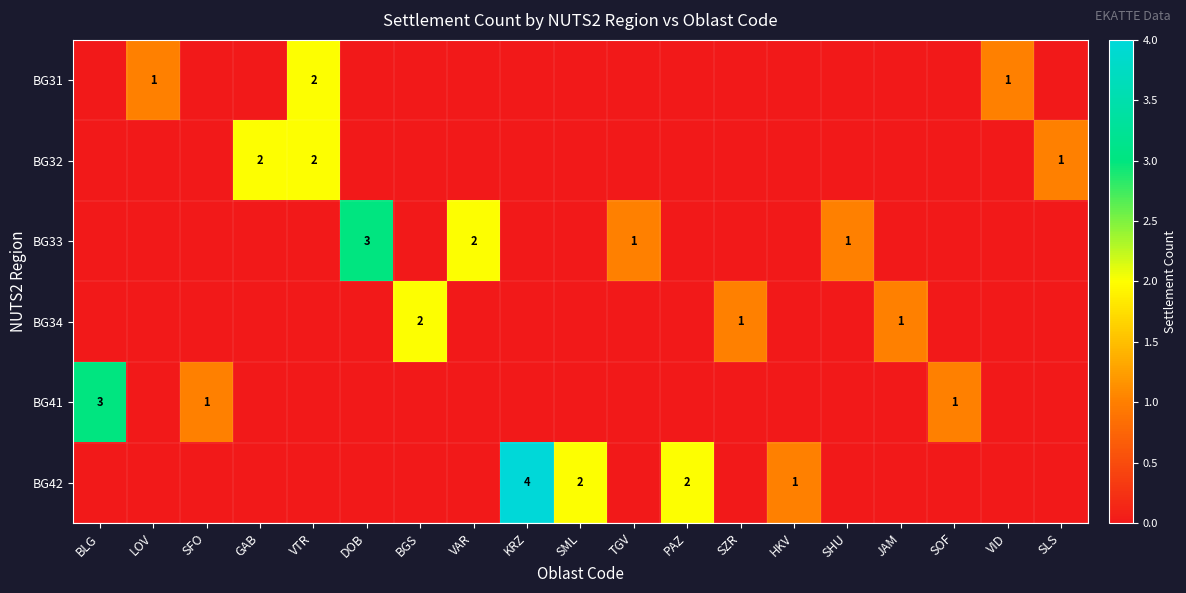

How many distinct data groups are displayed?

6